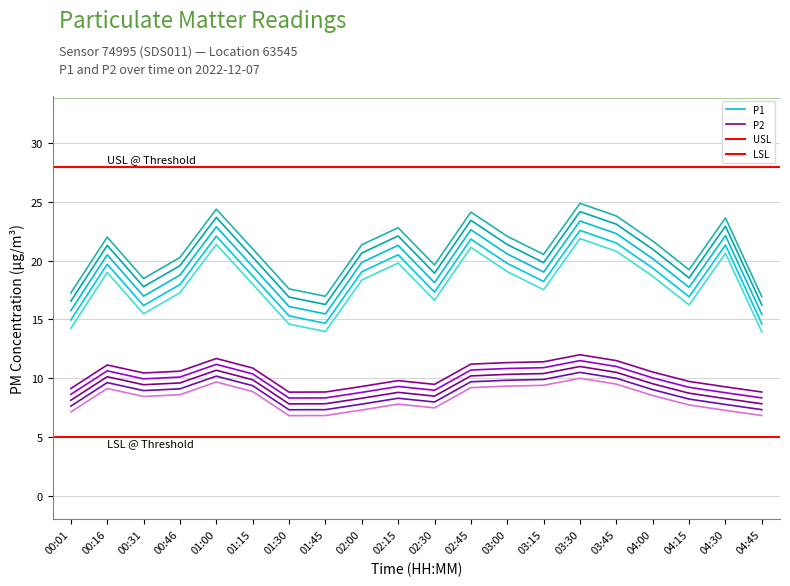

True or false: P1 and P2 cross at least once.

False